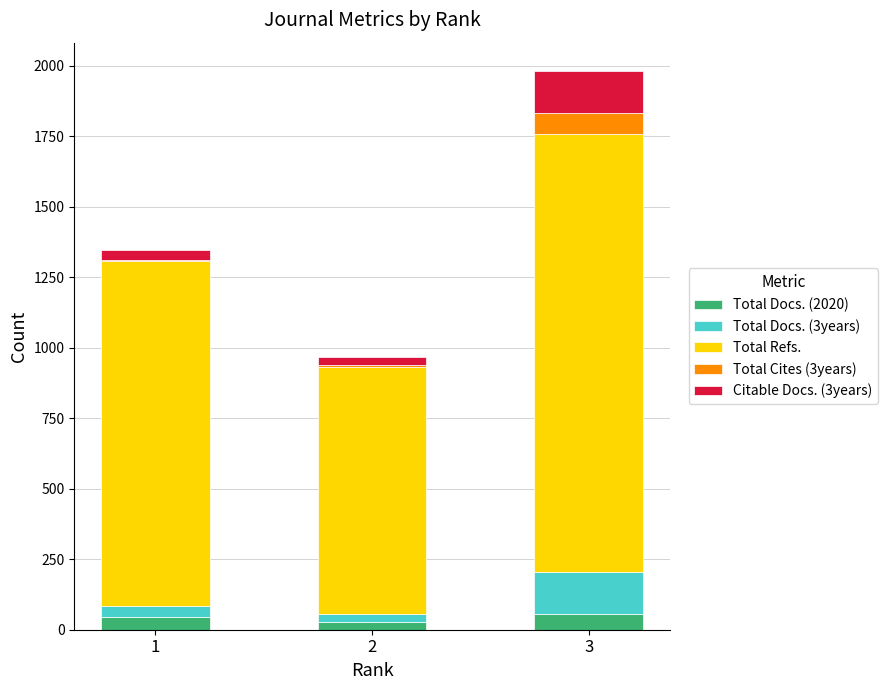

At which category is the sum across all series the highest?

3